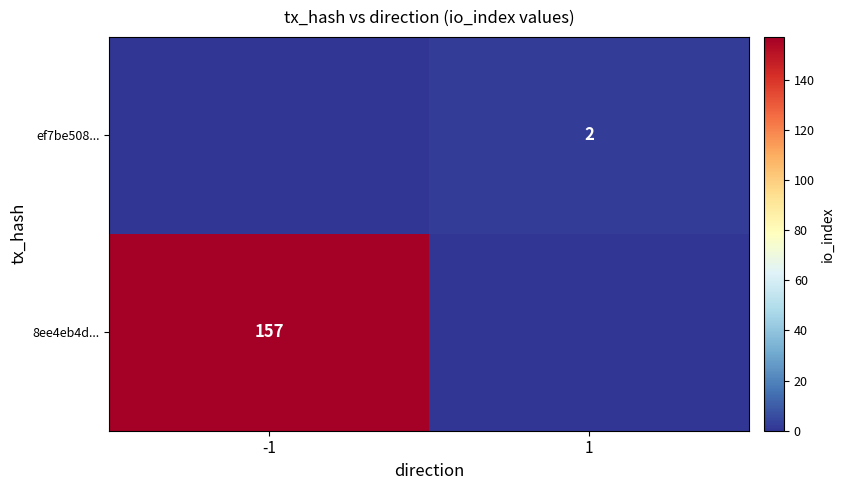

True or false: 8ee4eb4d... has a value of 79 at -1.

False